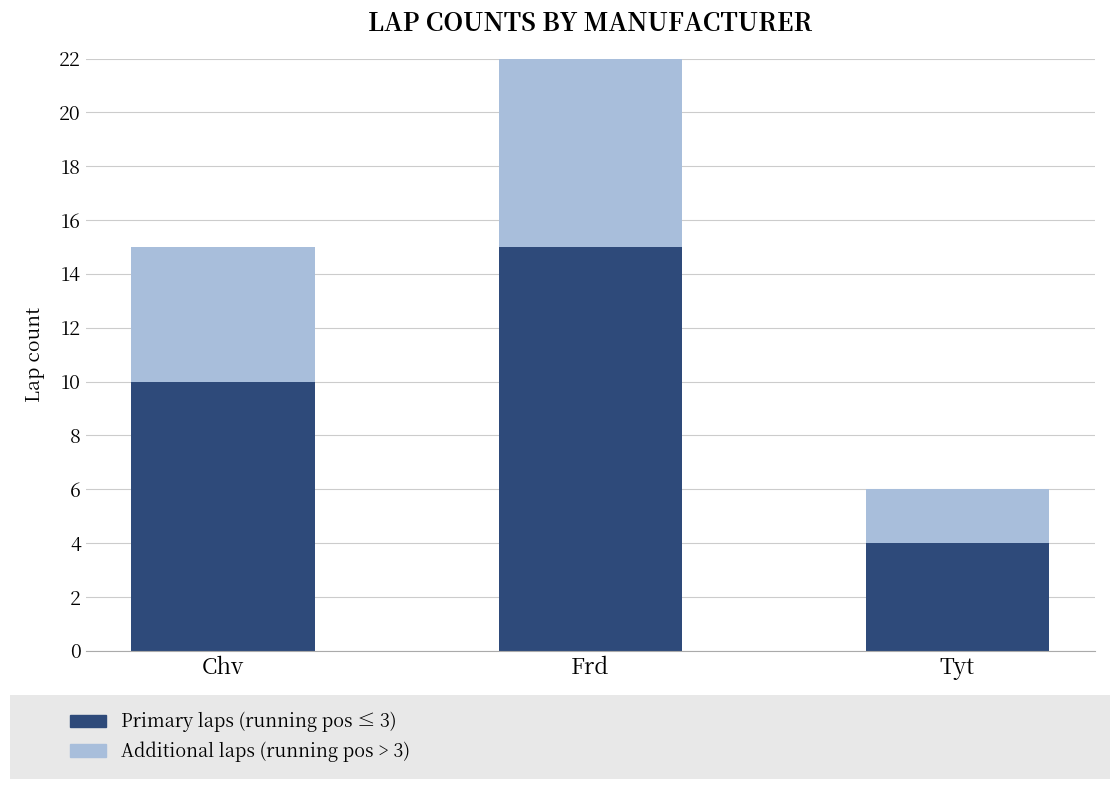

At which category is the sum across all series the highest?

Frd